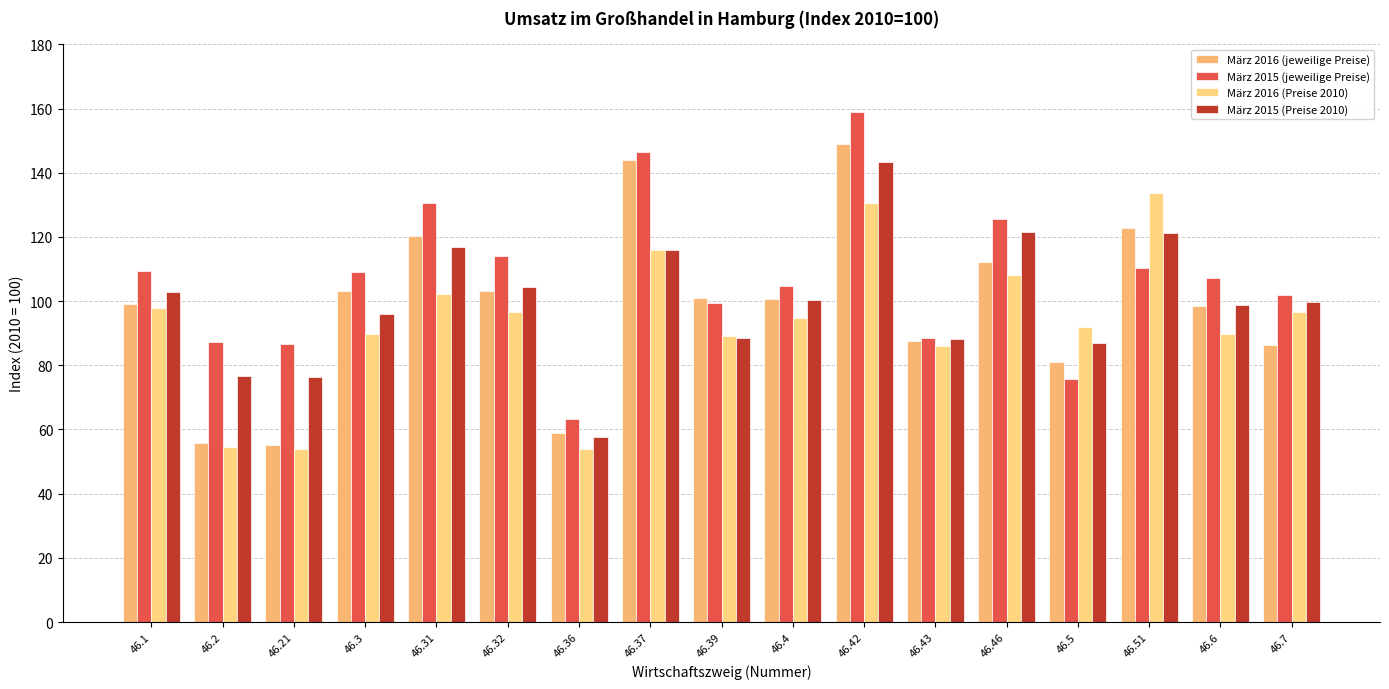

Which series changed the most between 46.32 and 46.46?

März 2015 (Preise 2010)